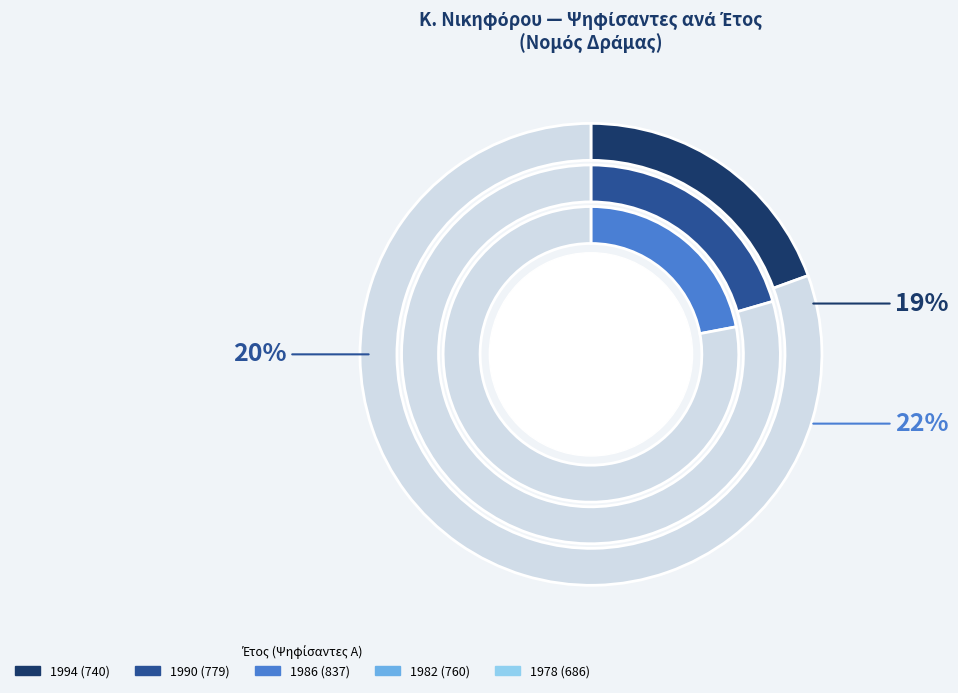

What percentage is the 1982 slice, to the nearest percent?

20%